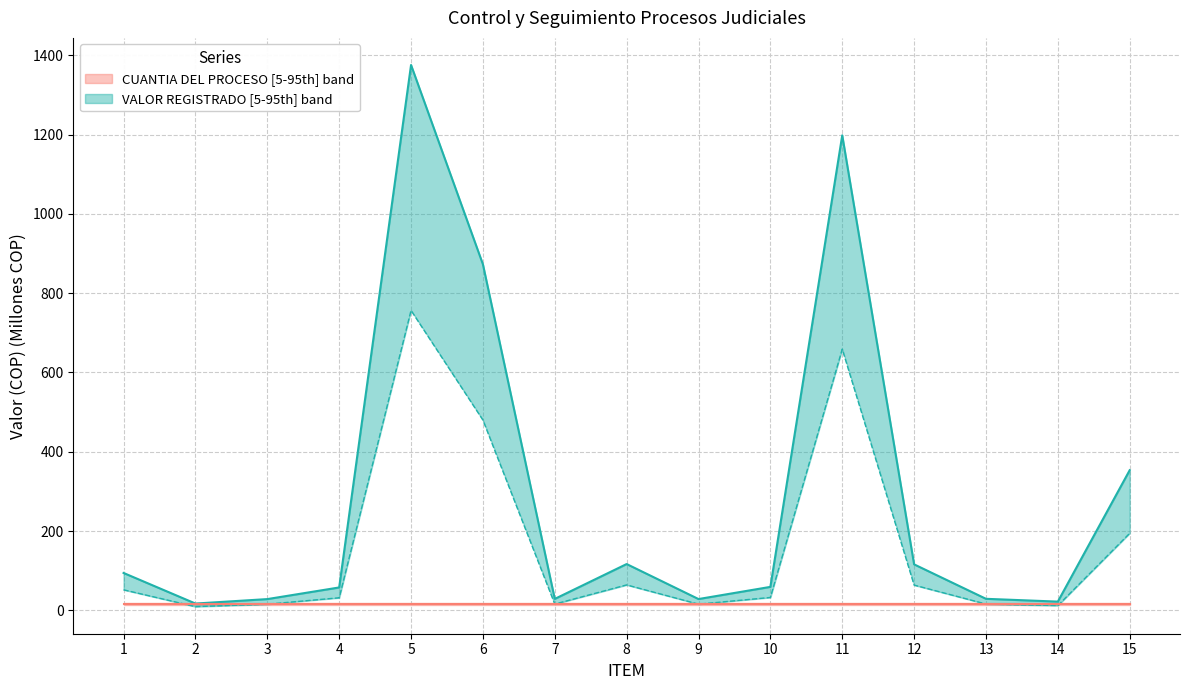

What is the total value across all series at 1?

162.4